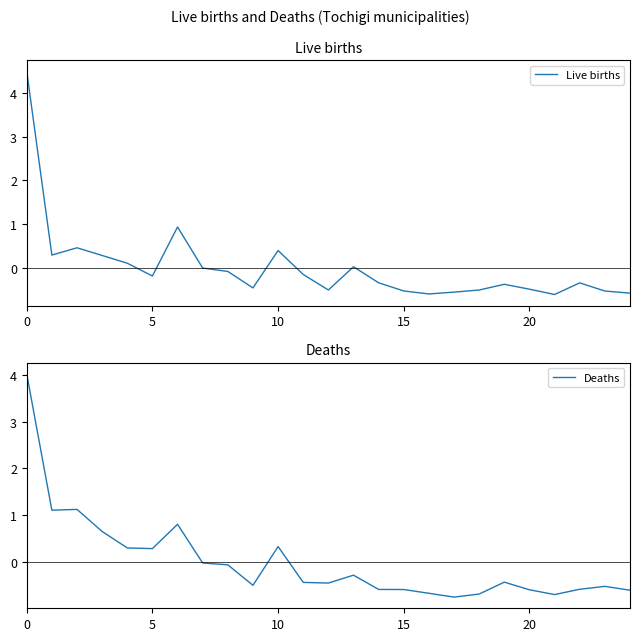

How many data points in Live births are less than 0?

17